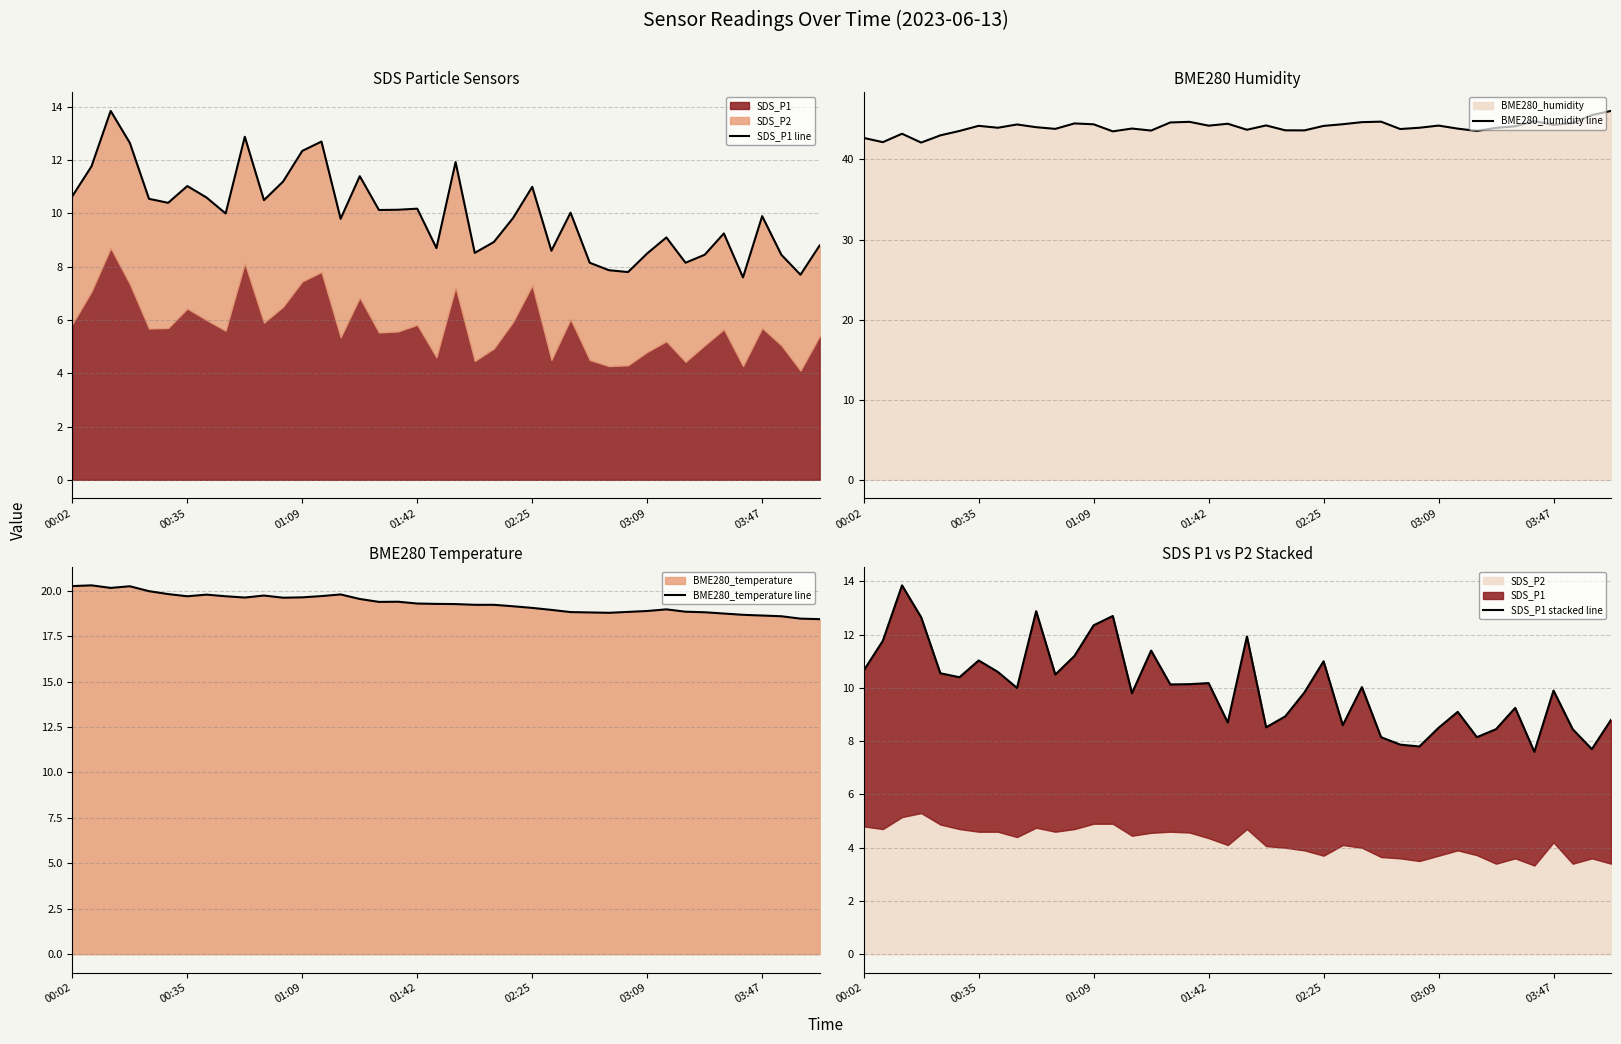

How many lines are shown in the chart?

4